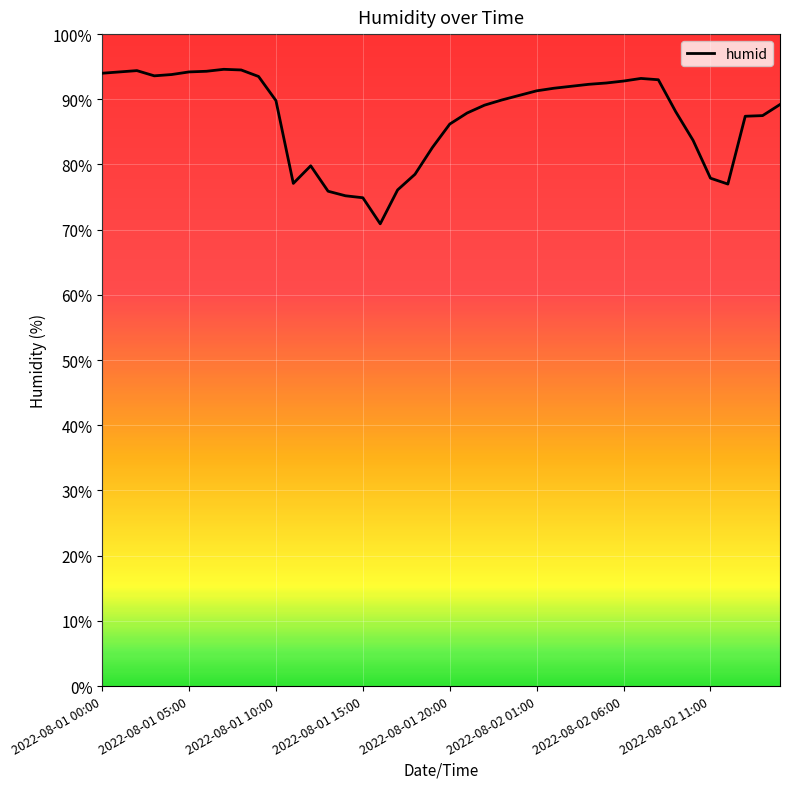

What is the greatest value displayed?

94.6